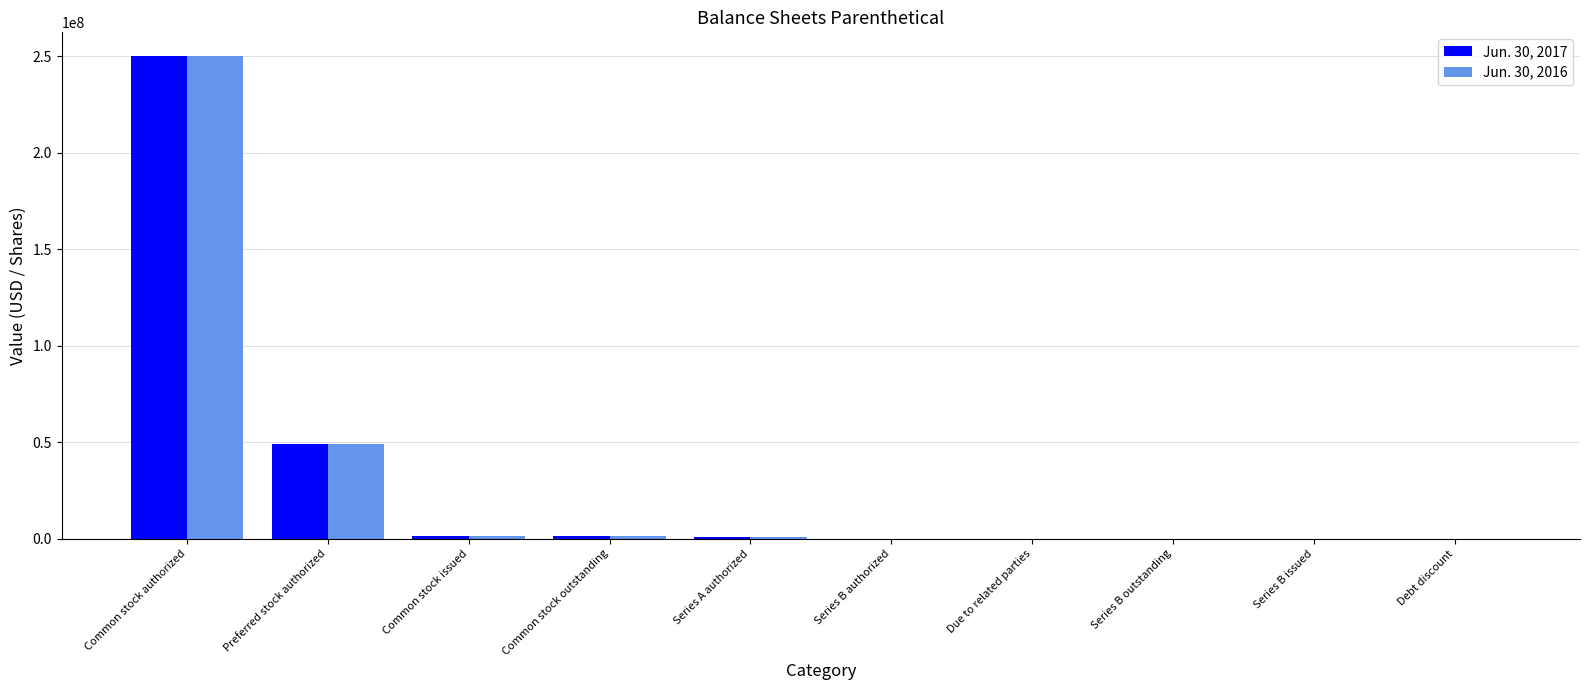

How many groups of bars are there?

10